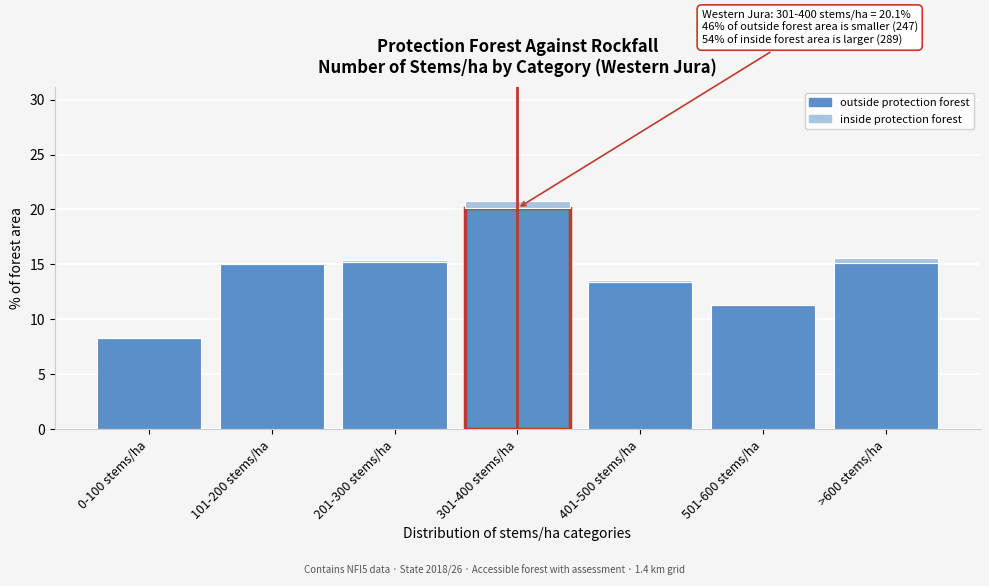

At which category is the sum across all series the highest?

301-400 stems/ha